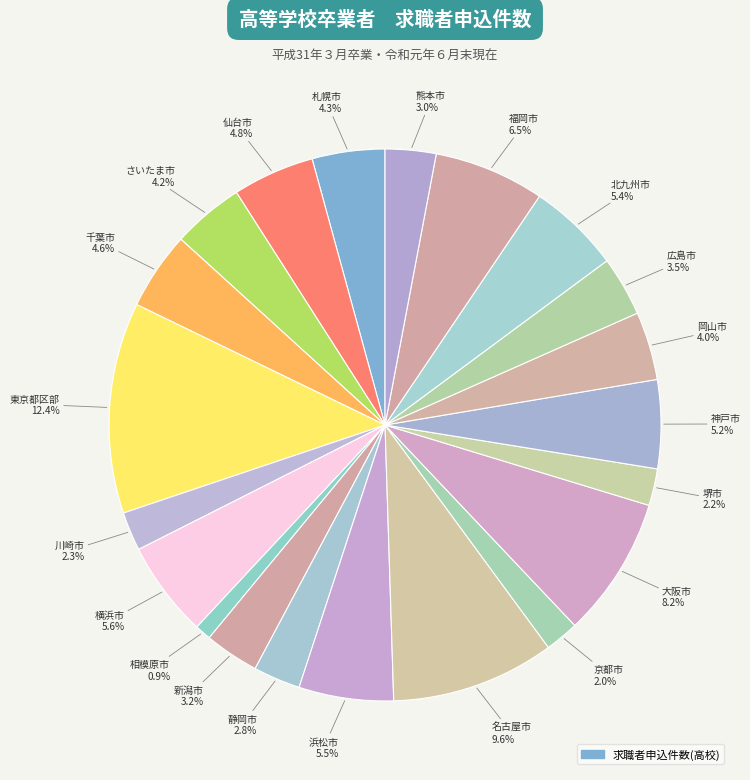

How many slices are in this pie chart?

21